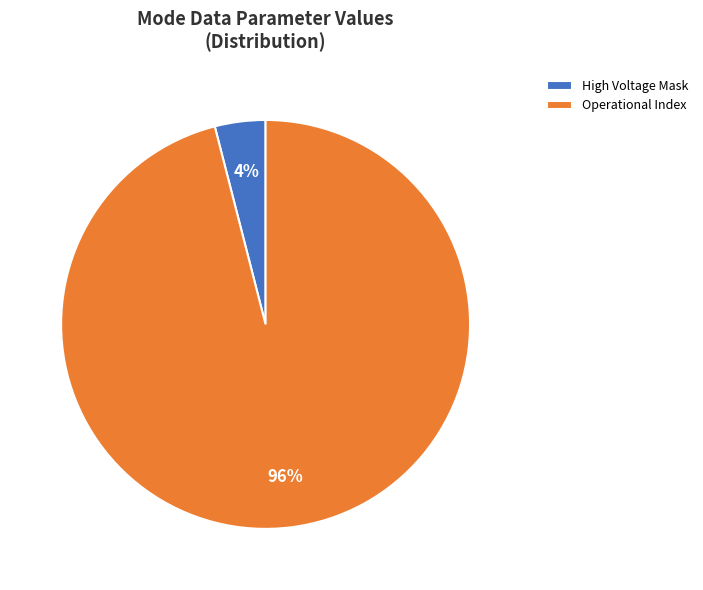

To the nearest percent, what is the difference between the largest and smallest slice percentages?

92%